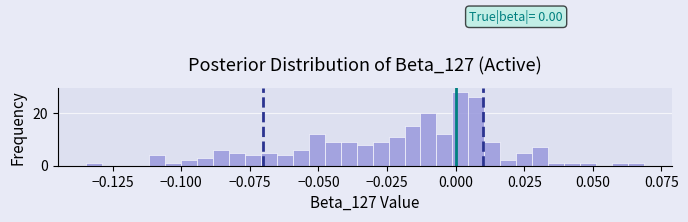

Around what value on the x-axis is the tallest bar? Give the approximate position of its centre, as read against the axis.

0.000